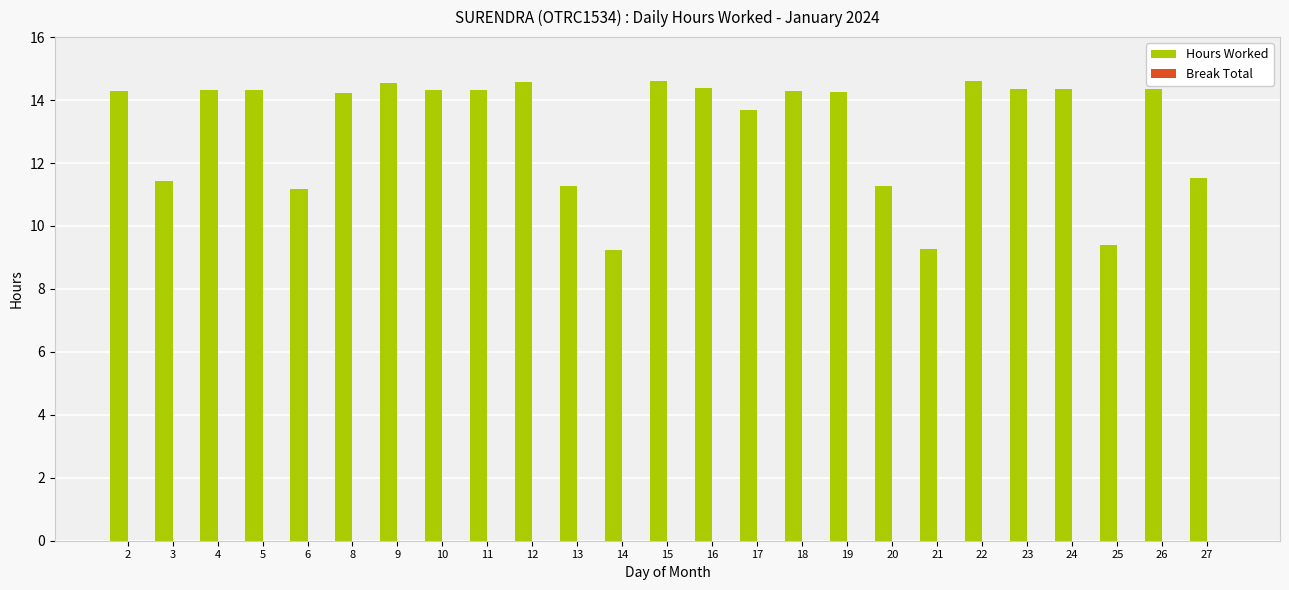

What is the greatest value displayed?

14.6